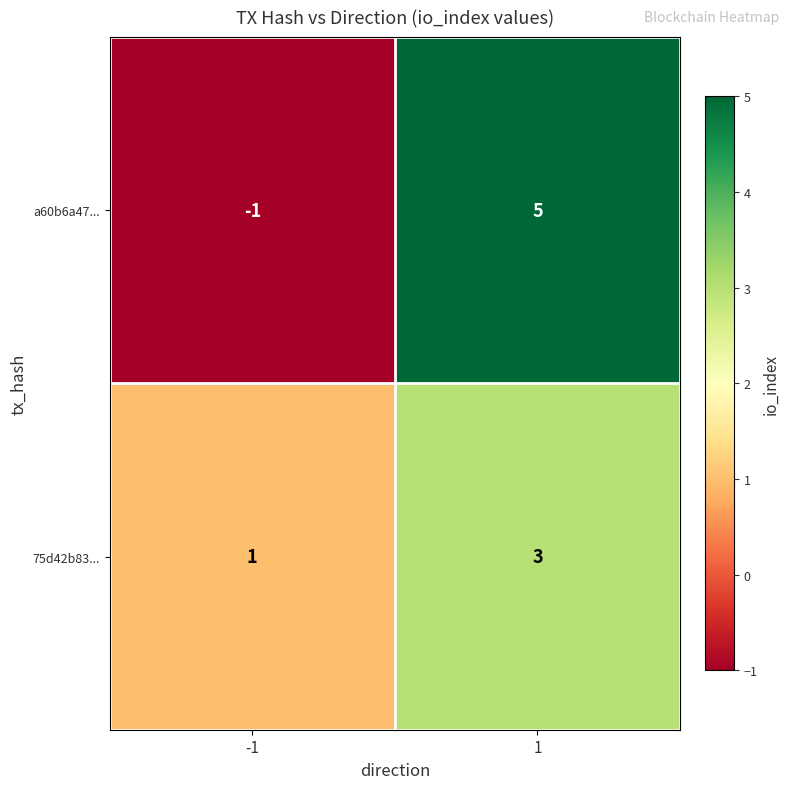

Which category has the lowest value across all series?

-1